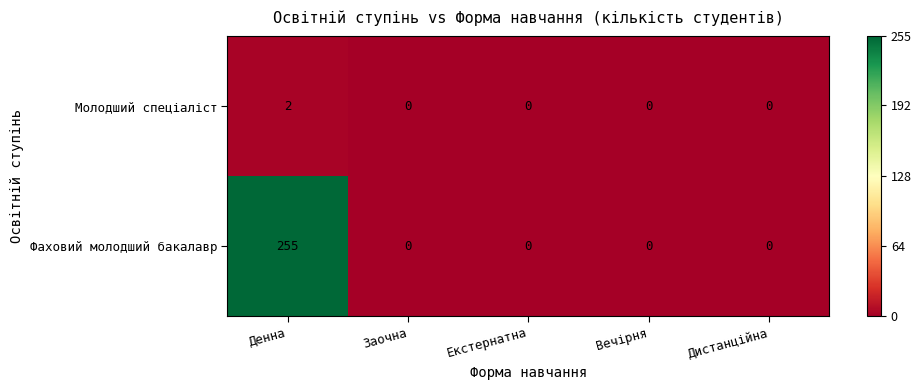

List the series in order of their overall mean, highest first.

Фаховий молодший бакалавр, Молодший спеціаліст